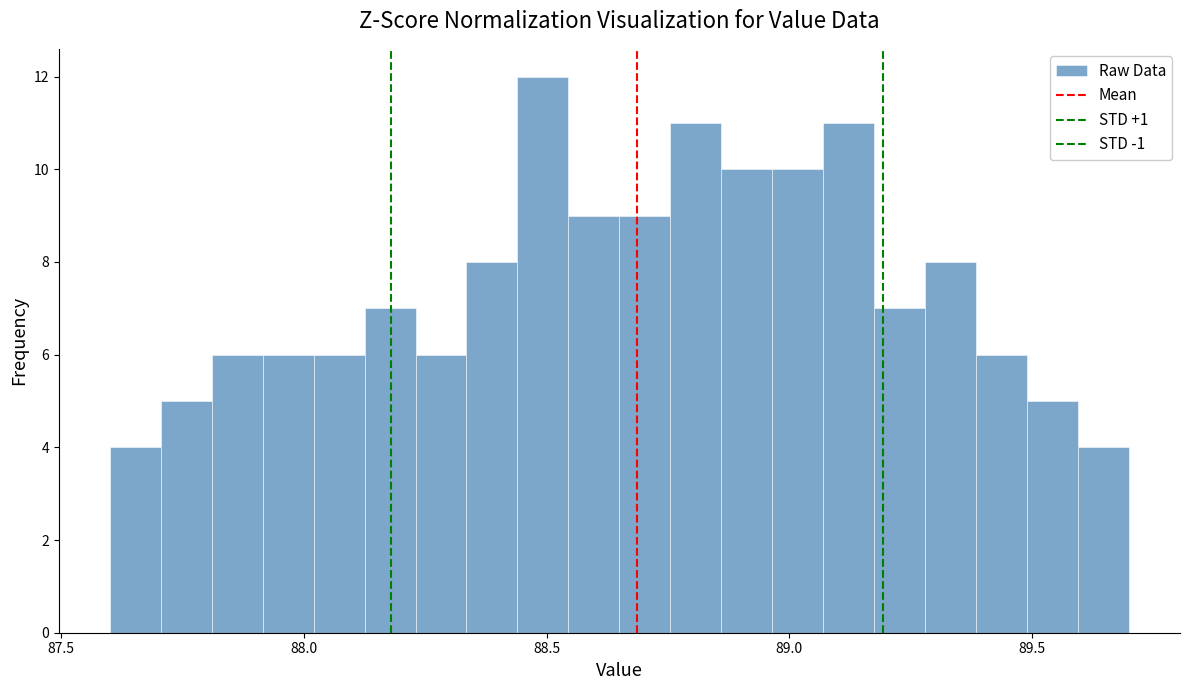

Read against the x-axis, roughly where is the centre of the tallest bar?

88.50